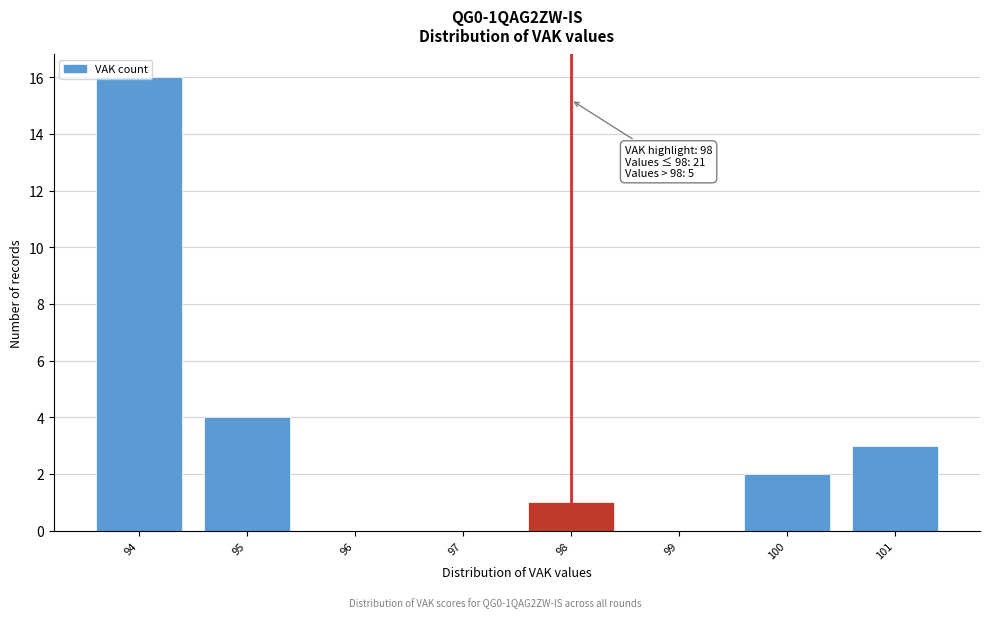

Which range on the x-axis has the tallest bar?

93.5 to 94.5